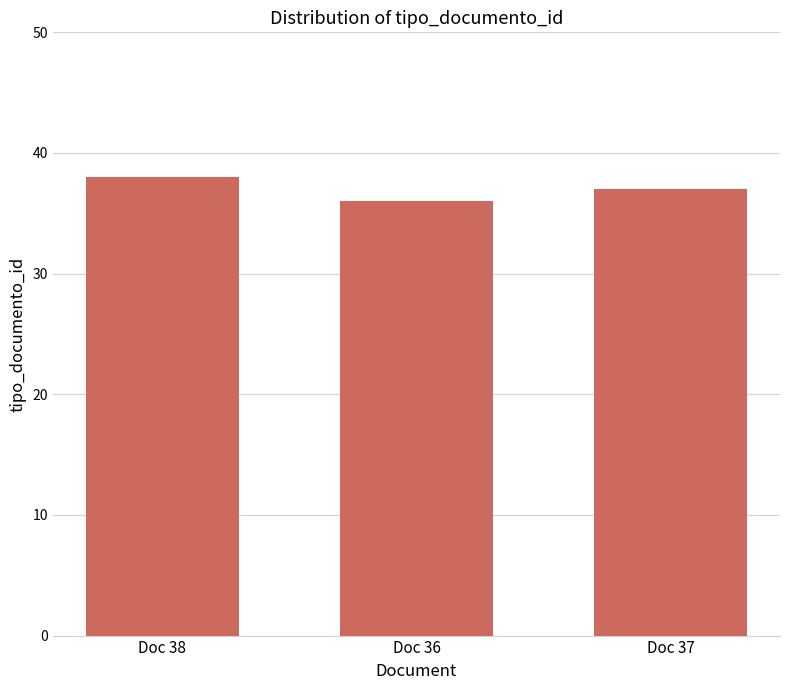

Reading right to left, list all the values displayed in this chart.

Doc 37=37	Doc 36=36	Doc 38=38